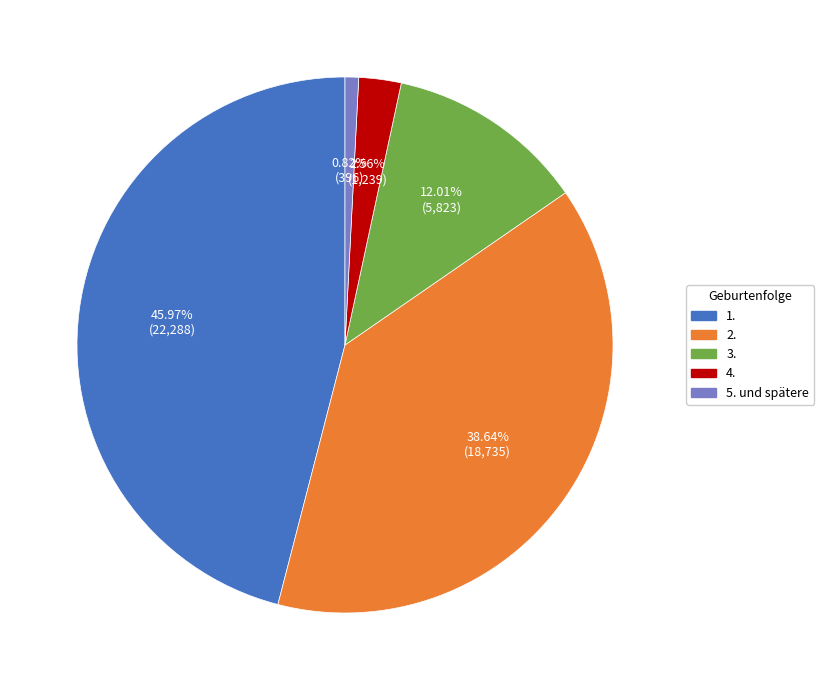

To the nearest percent, what percentage of the pie is 1.?

46%